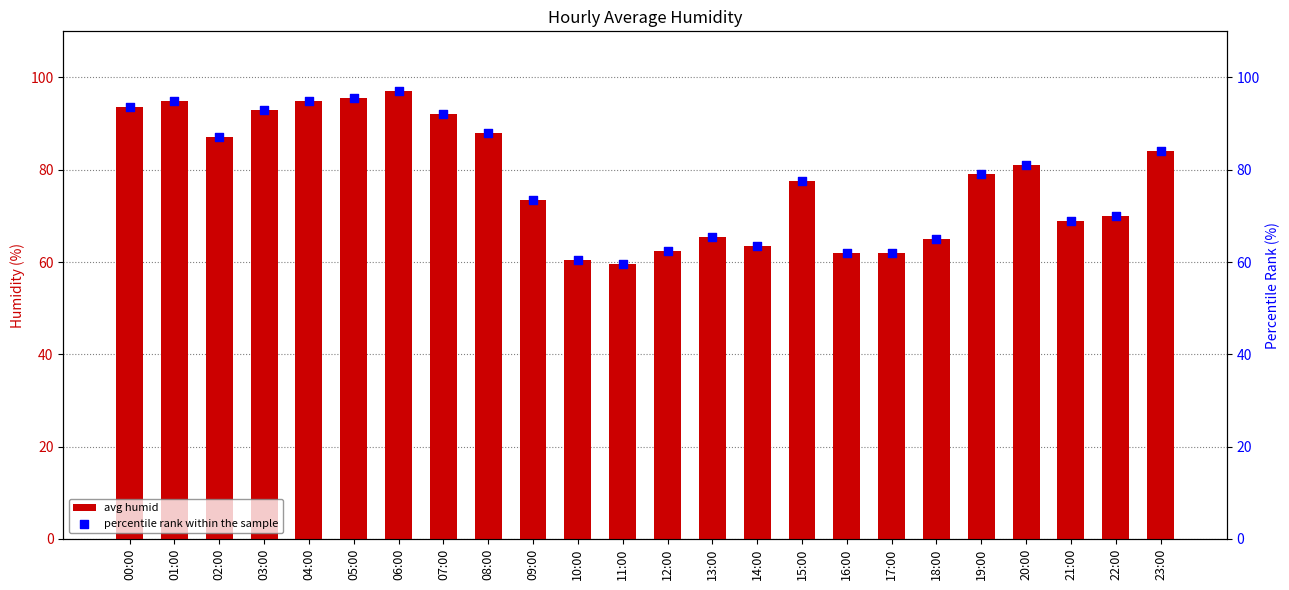

At which category is the sum across all series the highest?

06:00